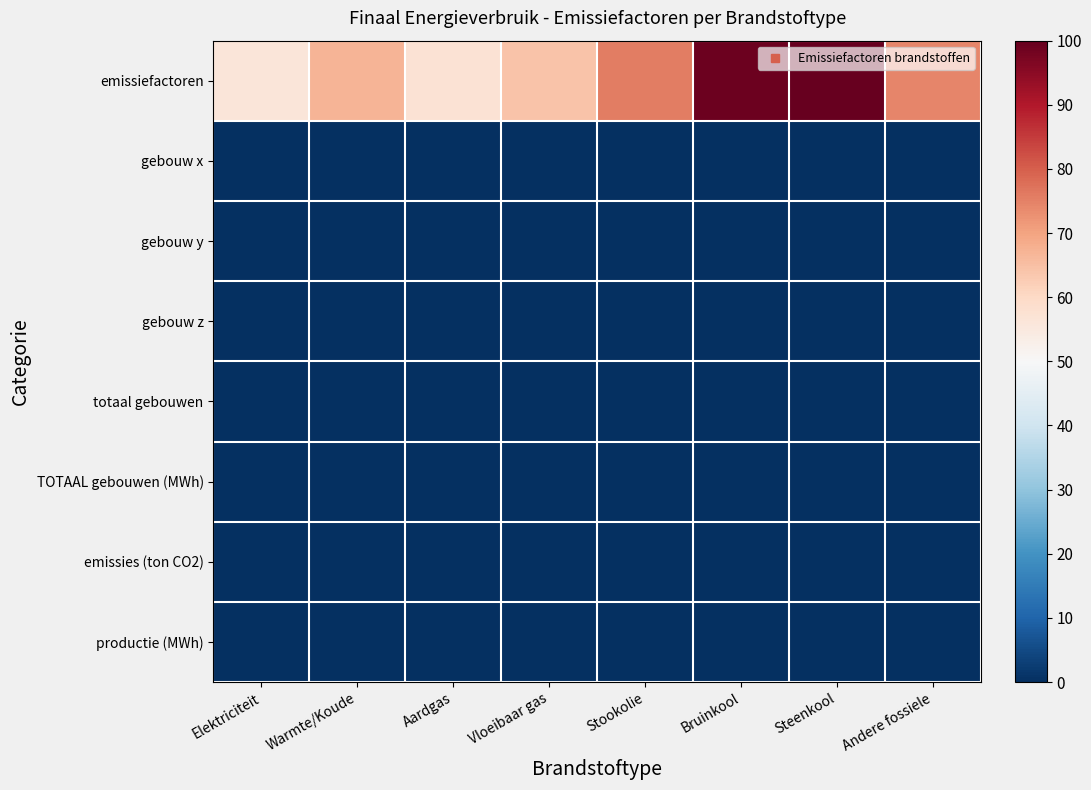

Which series has the largest range (max minus min)?

emissiefactoren